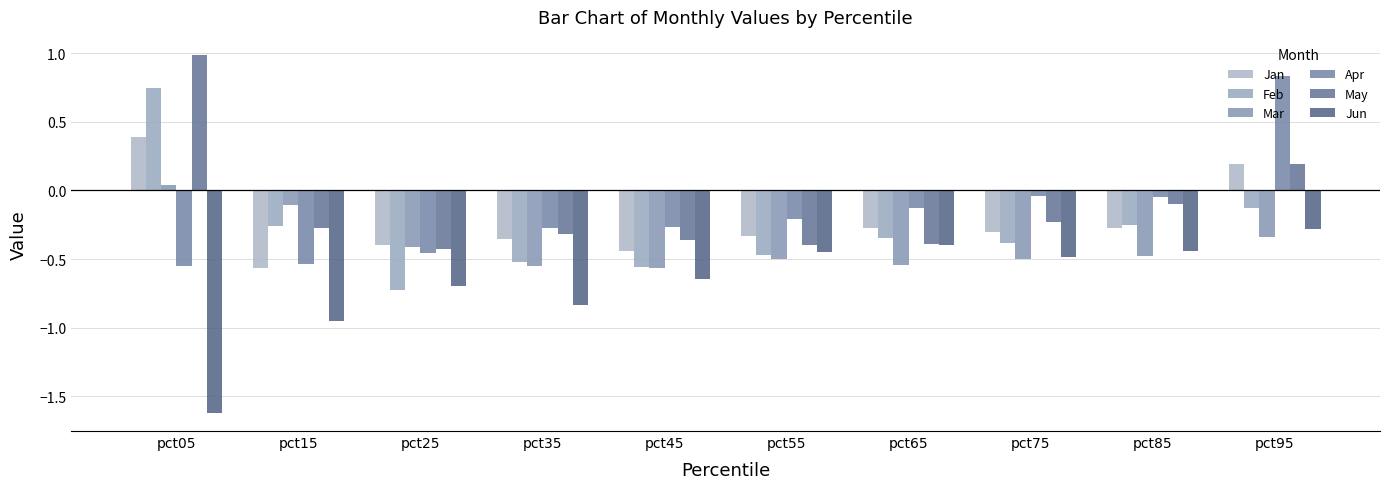

Rank the series by their maximum value, from highest to lowest.

May, Apr, Feb, Jan, Mar, Jun